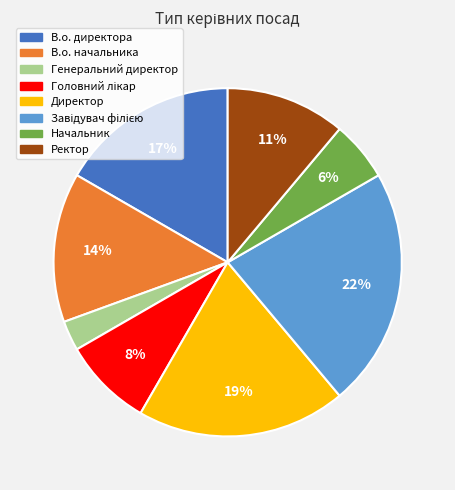

Is the sum of В.о. начальника and Генеральний директор greater than half?

No